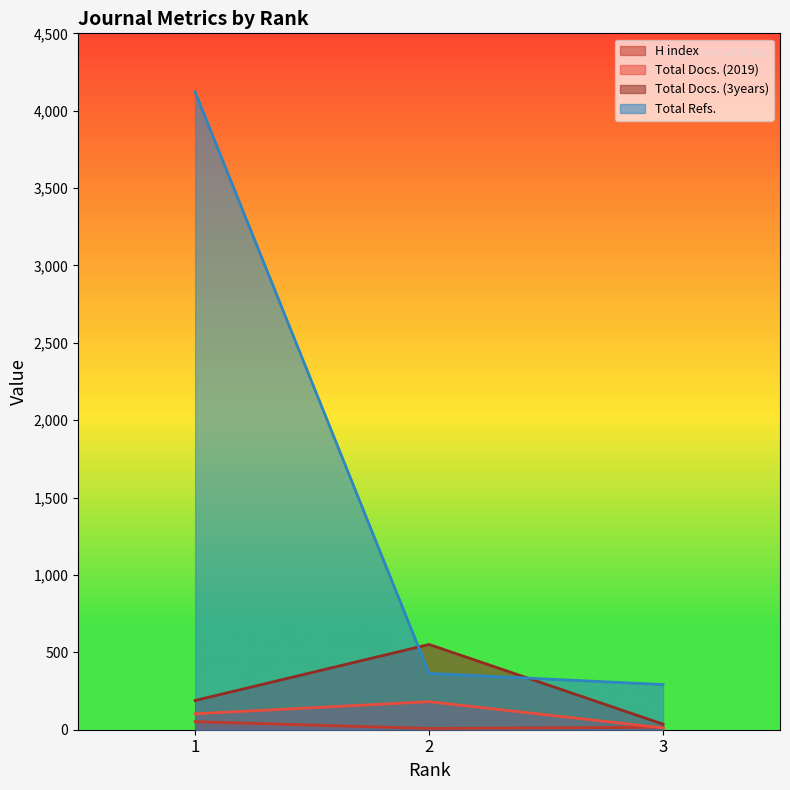

At which category is the sum across all series the highest?

1